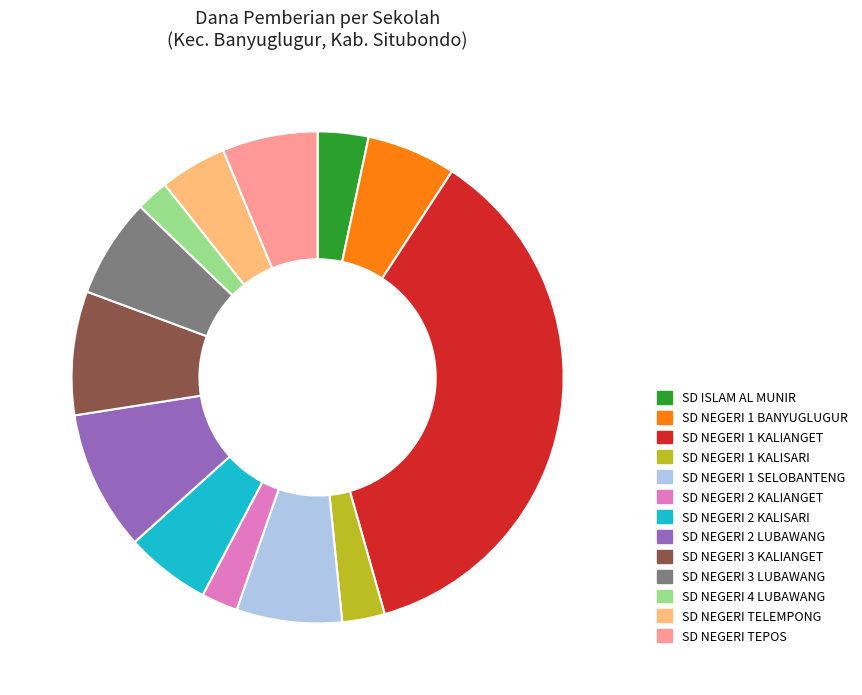

Do SD ISLAM AL MUNIR and SD NEGERI 3 LUBAWANG together represent more than half of the pie?

No